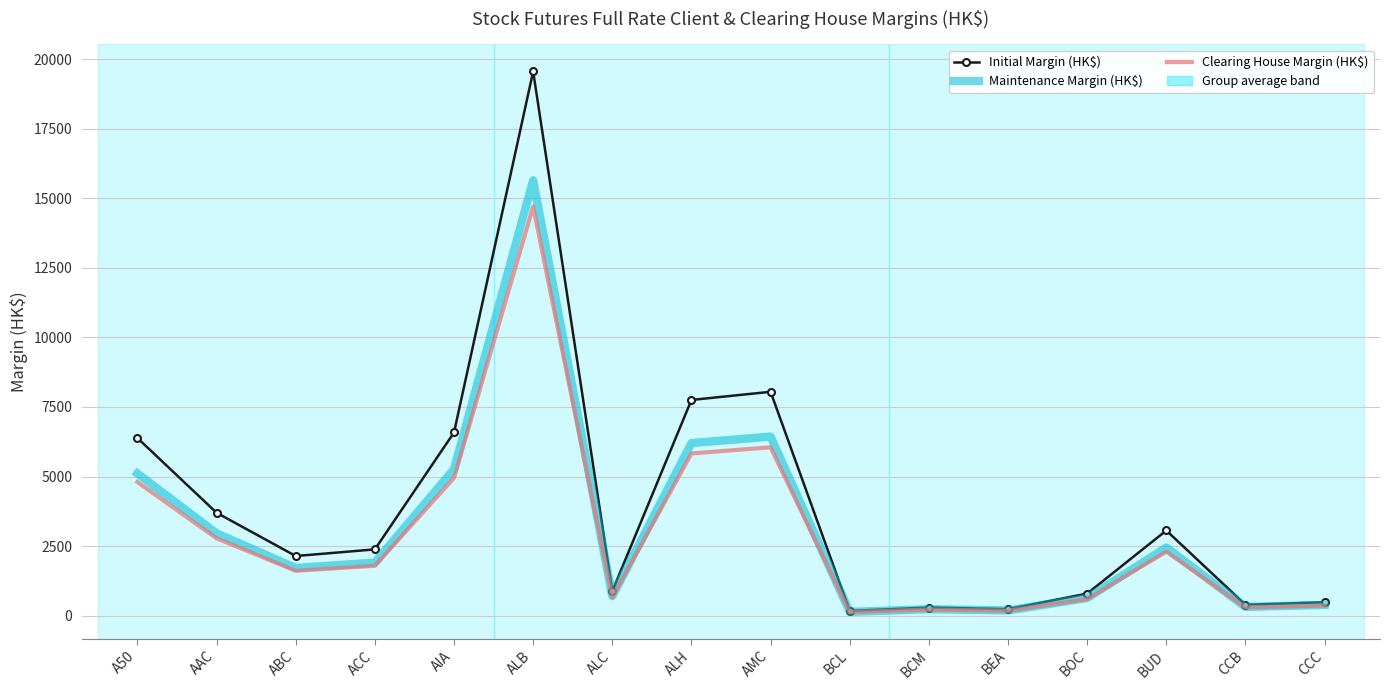

The Clearing House Margin (HK$) series shows 6050 at AMC. True or false?

True